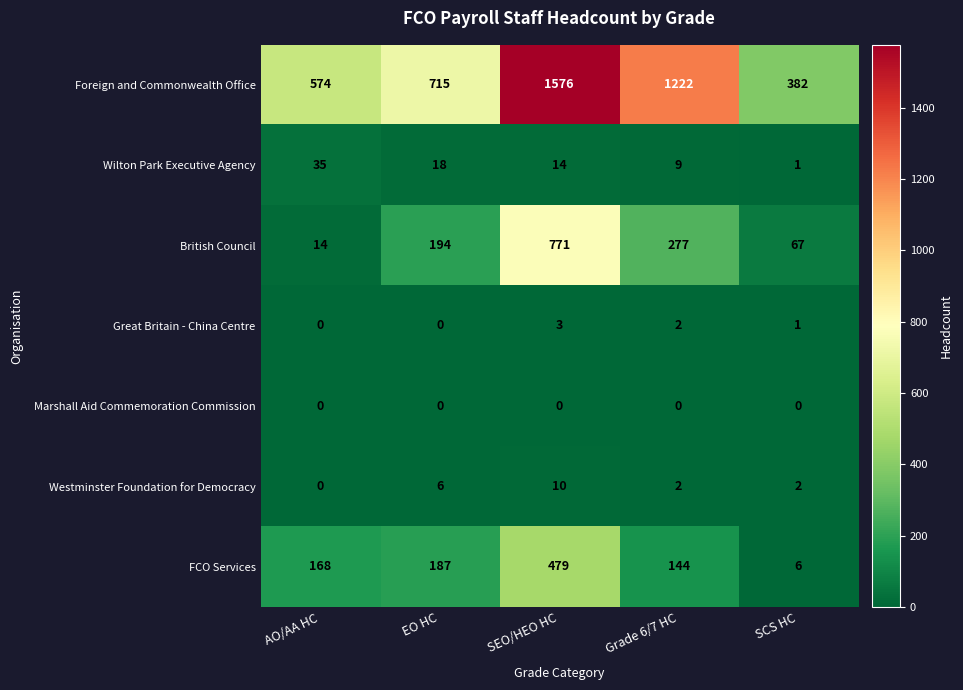

The Great Britain - China Centre series shows 1 at AO/AA HC. True or false?

False